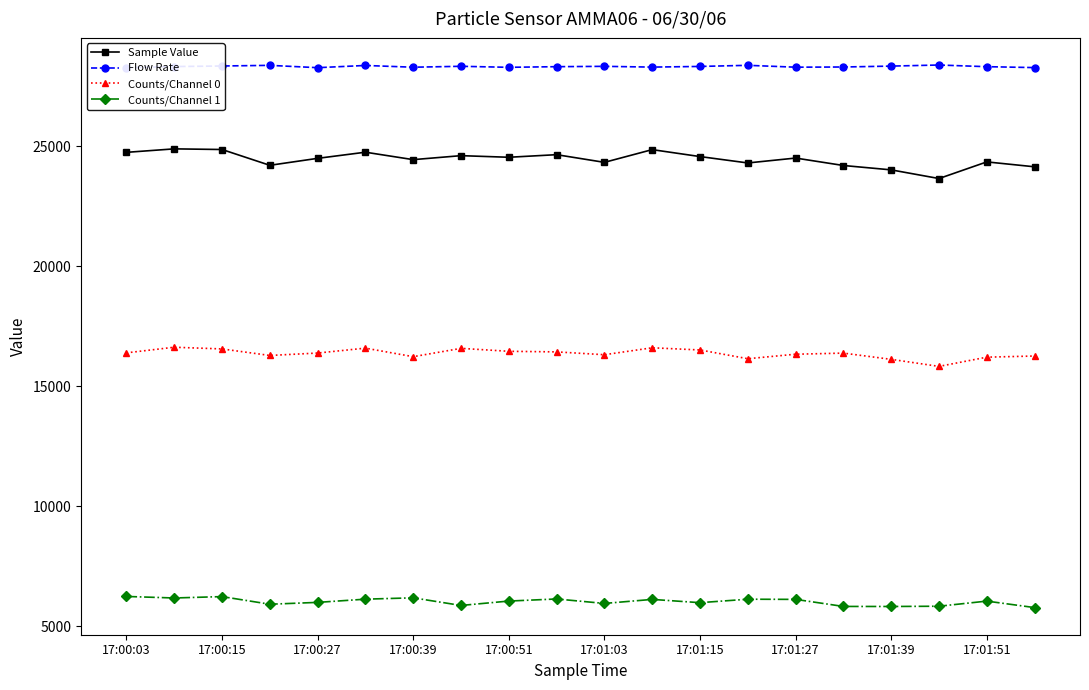

True or false: Sample Value and Flow Rate cross at least once.

False